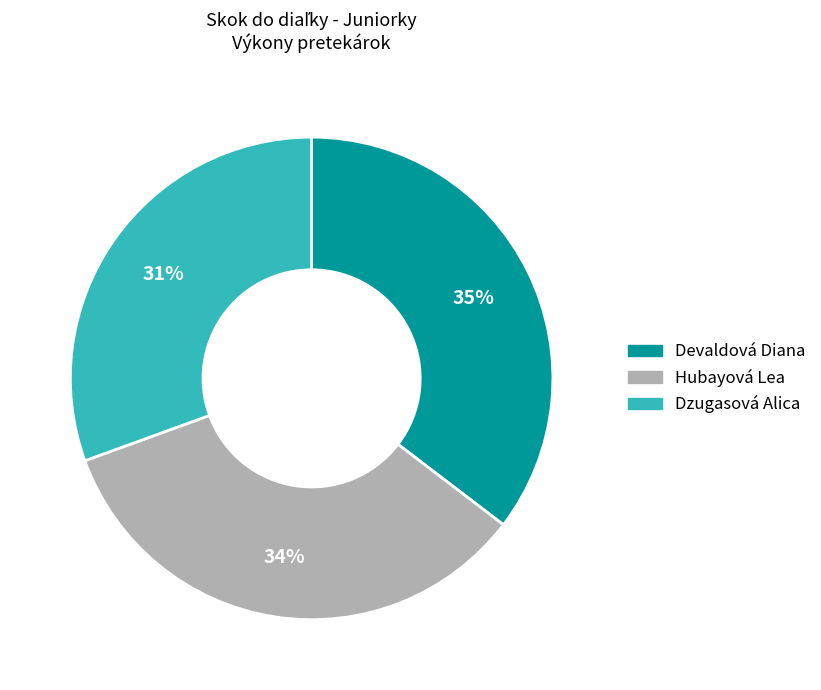

Is there a majority slice in this chart?

No